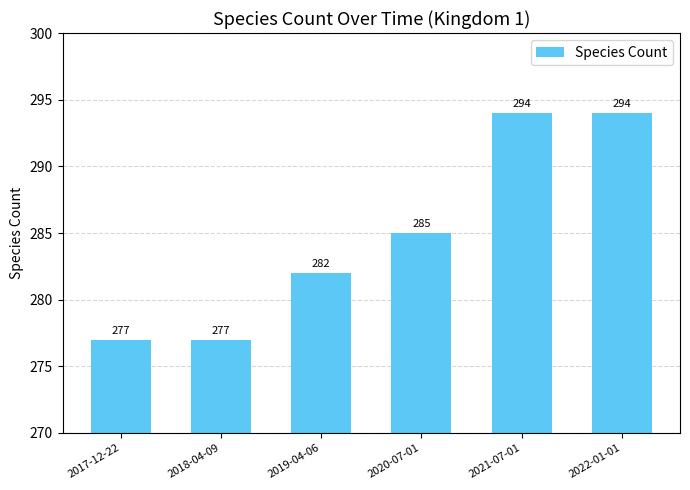

What is the value of the 2nd bar from the left?

277